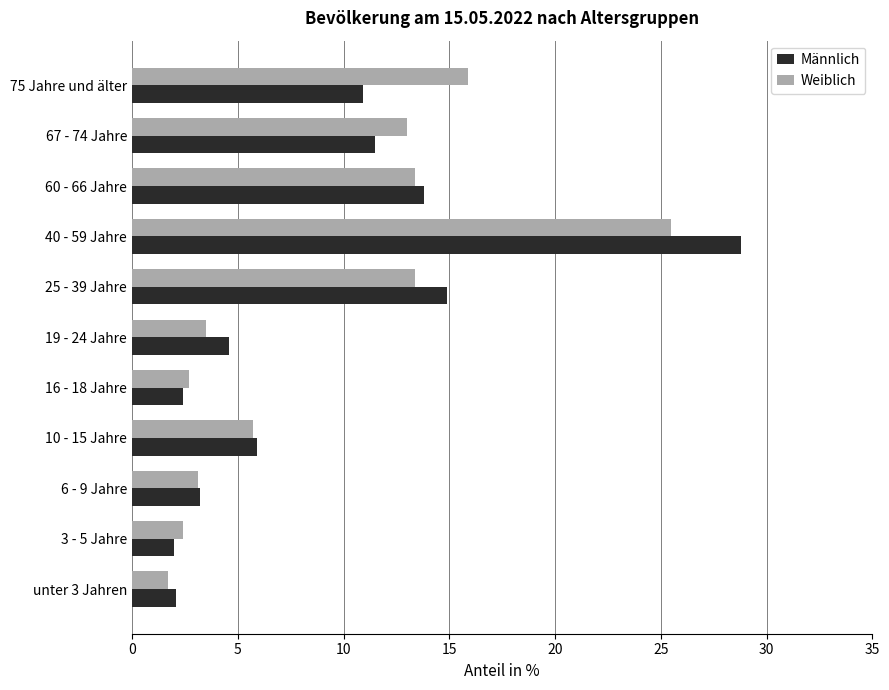

What is the sum of all Weiblich values?

100.3